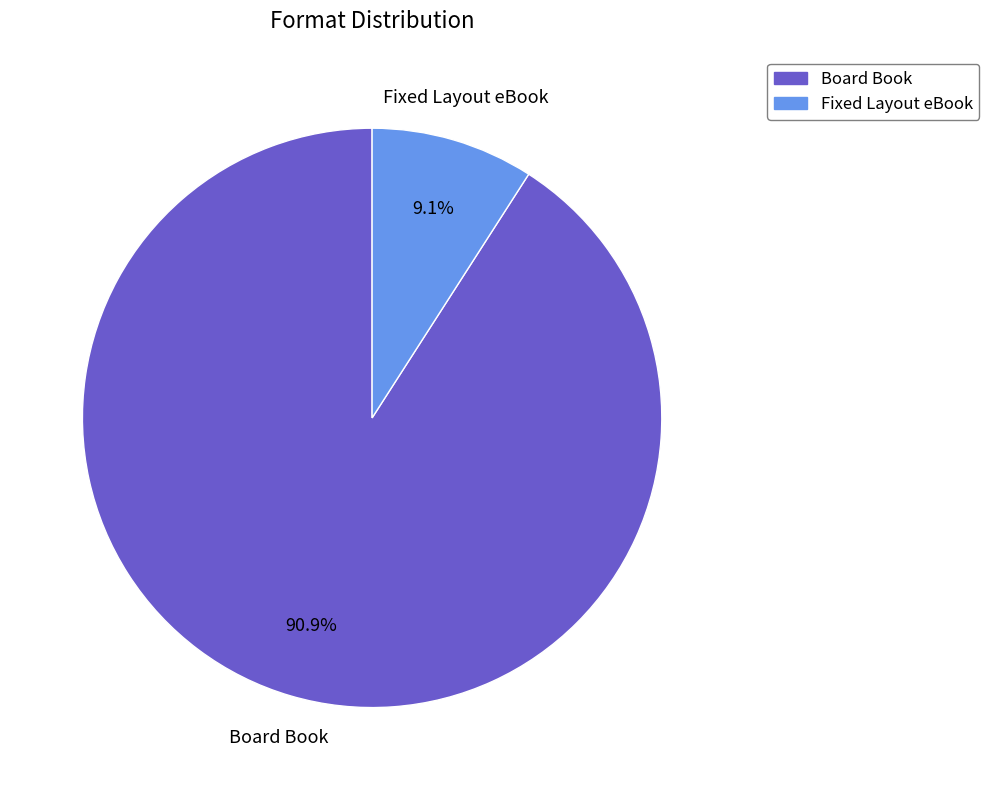

Between Board Book and Fixed Layout eBook, which is larger?

Board Book